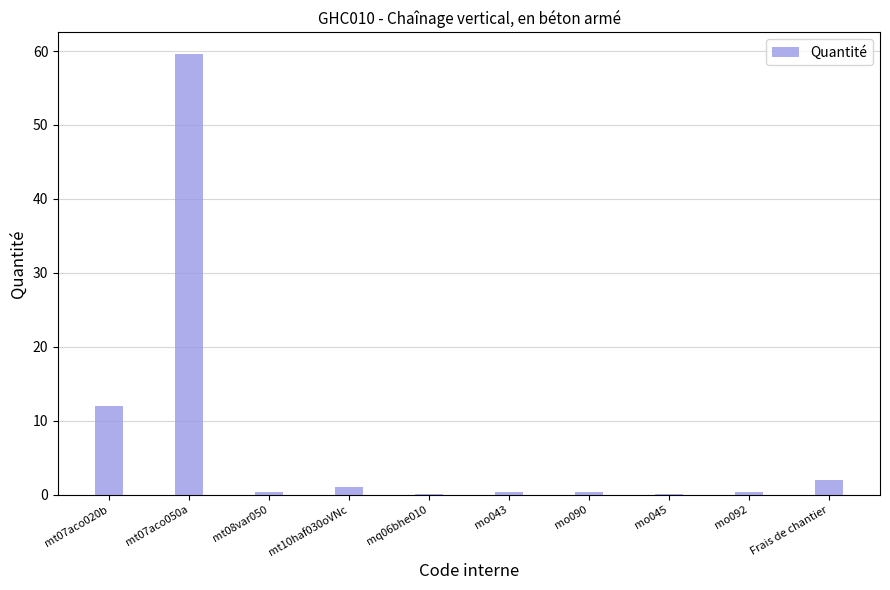

The chart shows a value of 0.2 at mq06bhe010. True or false?

True